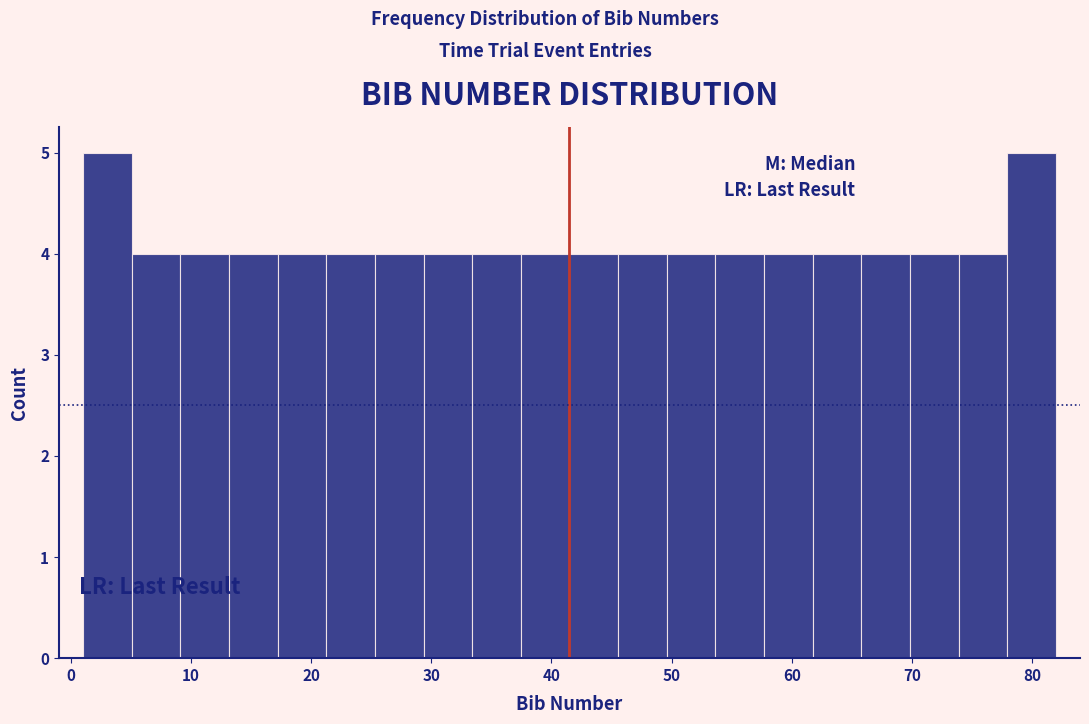

Reading left to right, transcribe this chart: for each bar, give the range it covers on the x-axis and its height. Neither the bar edges nor the heights are printed on the chart, so give them approximately, as read against the axes.

1 to 5: 5
5 to 9: 4
9 to 13: 4
13 to 17: 4
17 to 21: 4
21 to 25: 4
25 to 29: 4
29 to 33: 4
33 to 37: 4
37 to 42: 4
42 to 46: 4
46 to 50: 4
50 to 54: 4
54 to 58: 4
58 to 62: 4
62 to 66: 4
66 to 70: 4
70 to 74: 4
74 to 78: 4
78 to 82: 5